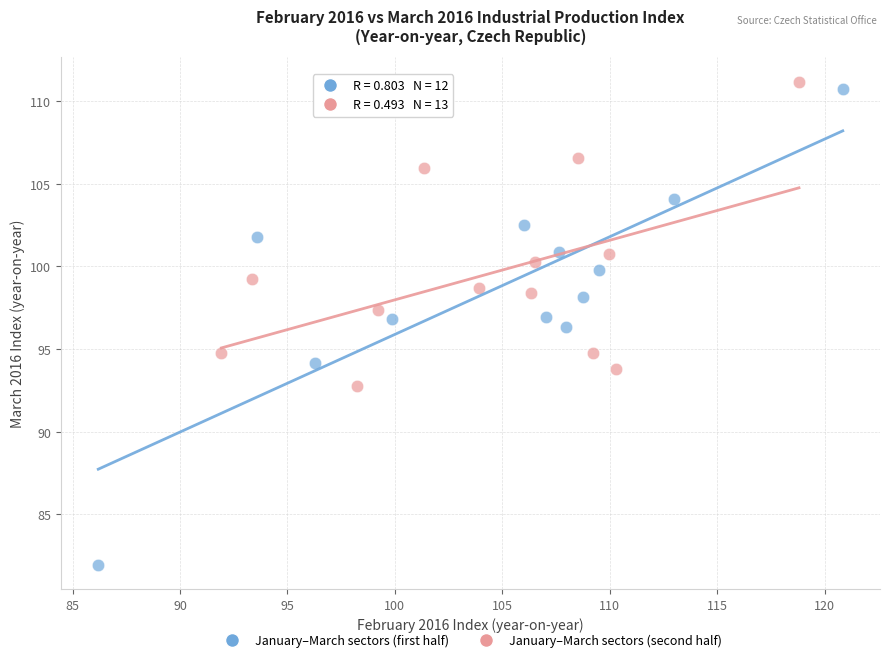

Which series has the widest spread of Y values?

January–March sectors (first half)